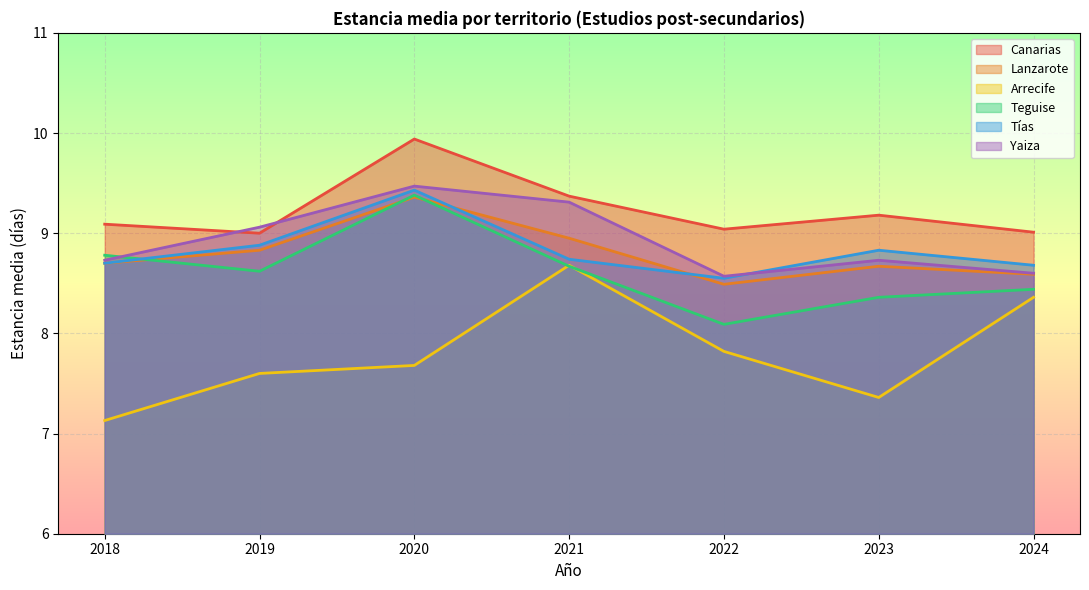

What is the difference between the second highest and second lowest values in the Teguise series?

0.4